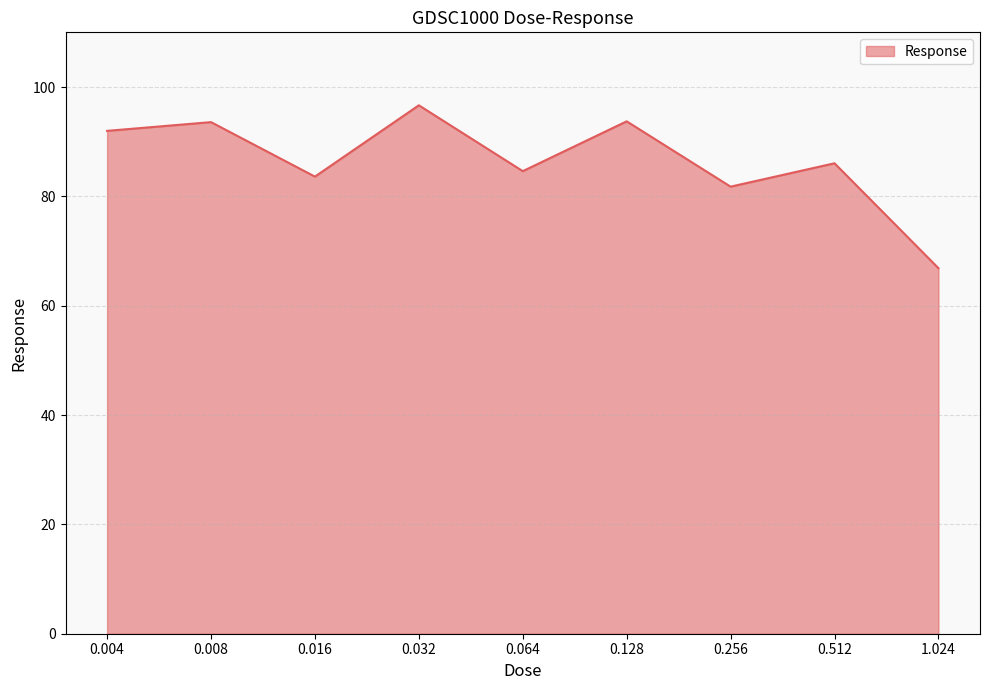

What is the sum of the values at 1.024 and 0.008?

160.4